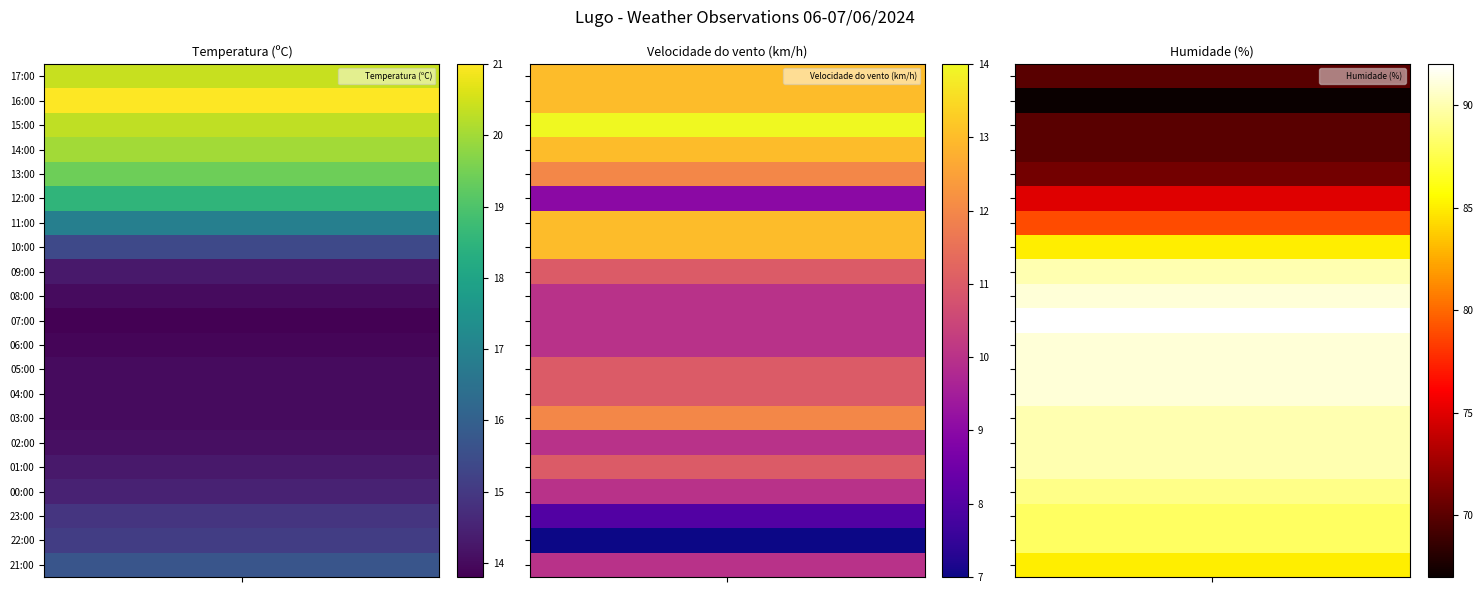

What is the difference between the maximum and minimum values in the Velocidade do vento (km/h) series?

7.0